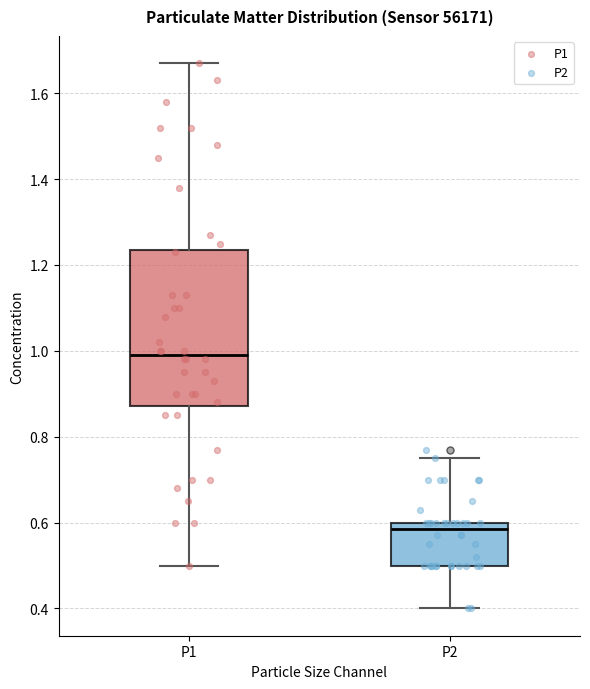

Reading left to right, read every box against the y-axis: the position of its median line, the range the box covers, and the ends of its whiskers. The values are not printed on the chart, so give them approximately, as read against the axis.

P1: median 1.00, box 0.88 to 1.24, whiskers 0.50 to 1.68
P2: median 0.58, box 0.50 to 0.60, whiskers 0.40 to 0.76